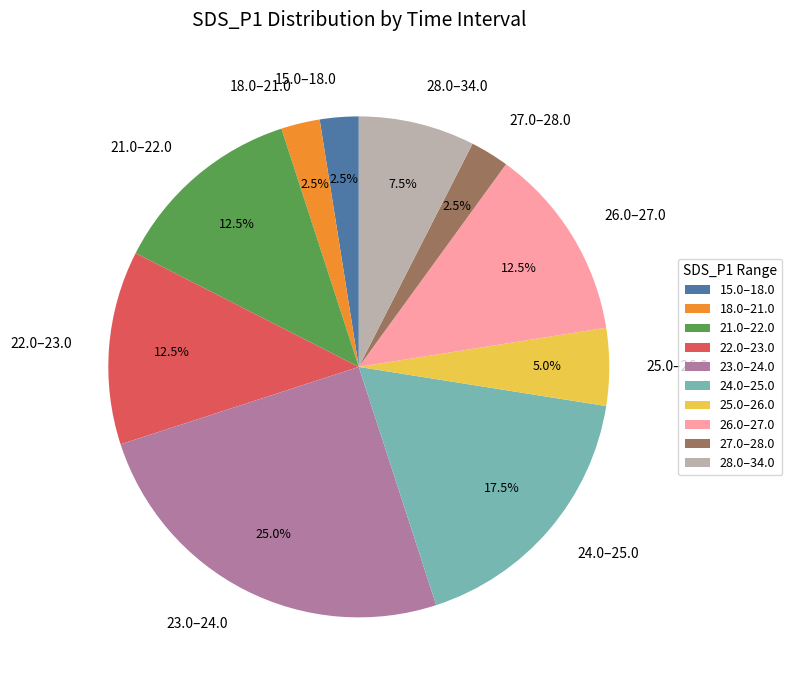

Which category has the biggest portion of the pie?

23.0–24.0